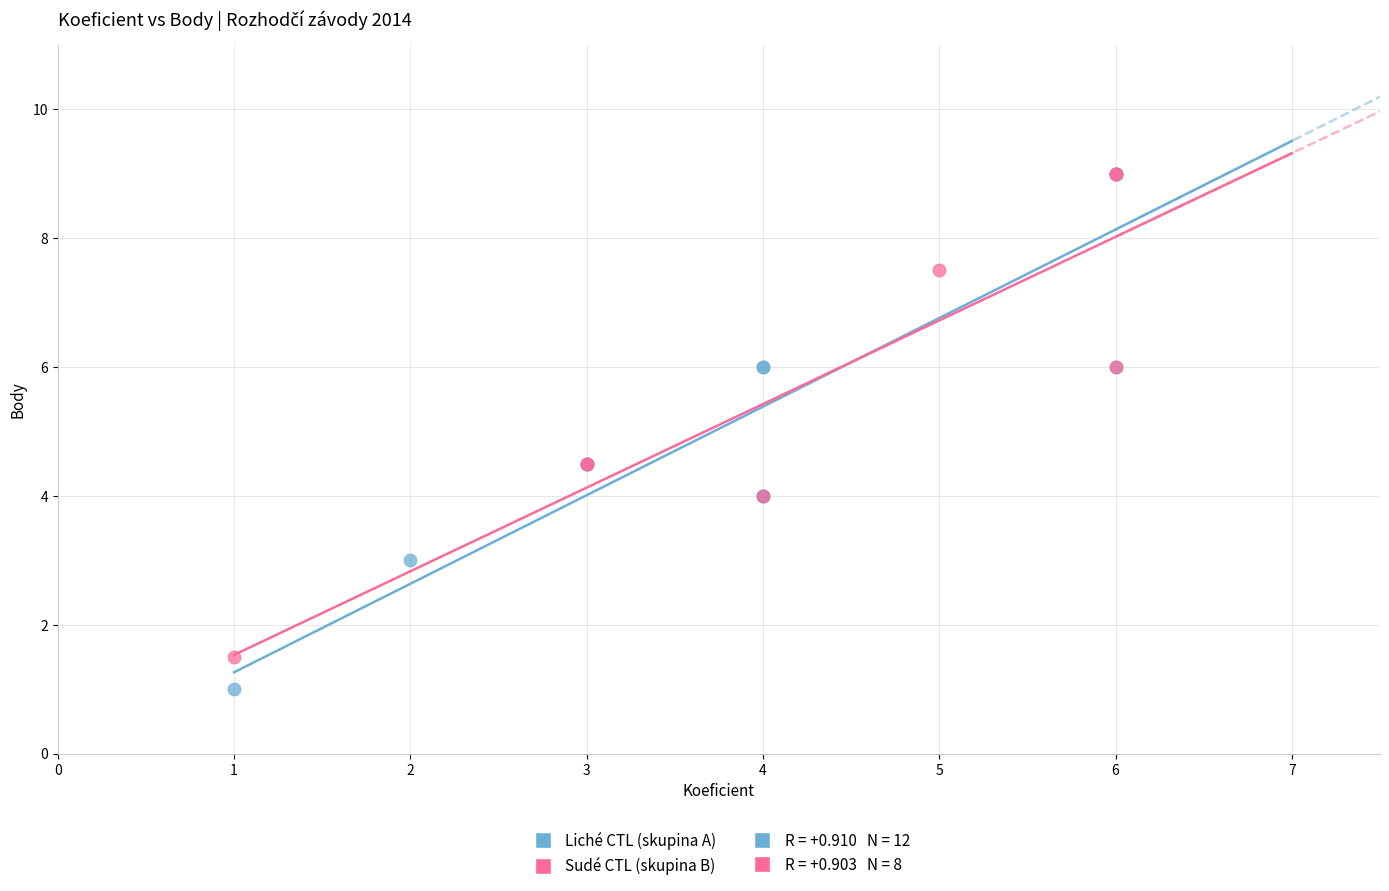

Which series contains the lowest Y value?

Liché CTL (skupina A)